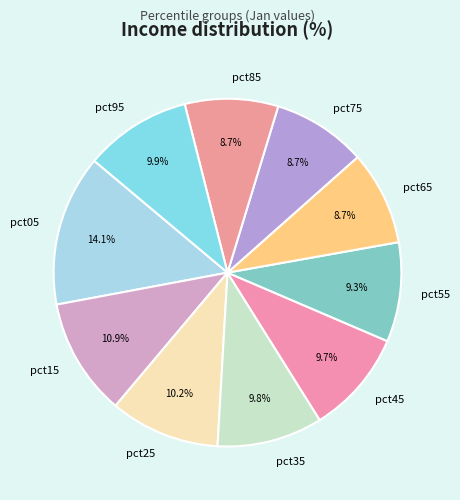

Which has a higher value, pct25 or pct85?

pct25